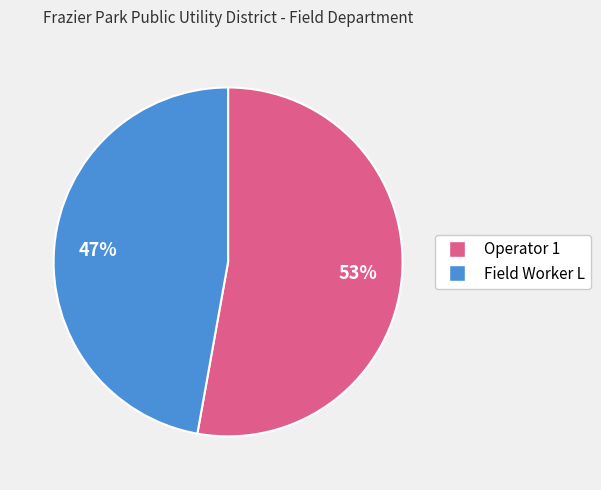

How many slices are in this pie chart?

2